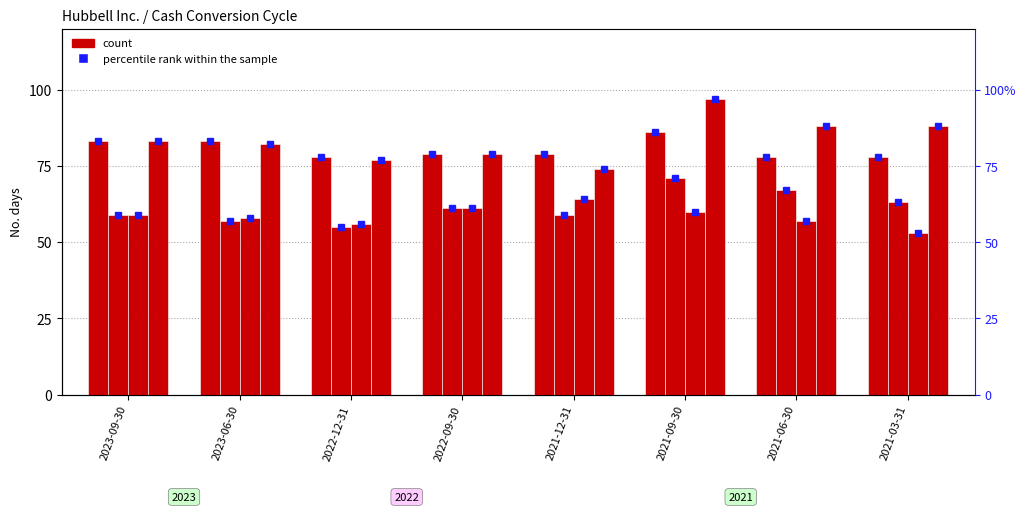

List the series in order of their peak value, lowest first.

Avg payables payment period, Avg receivable collection period, Avg inventory processing period, Cash conversion cycle